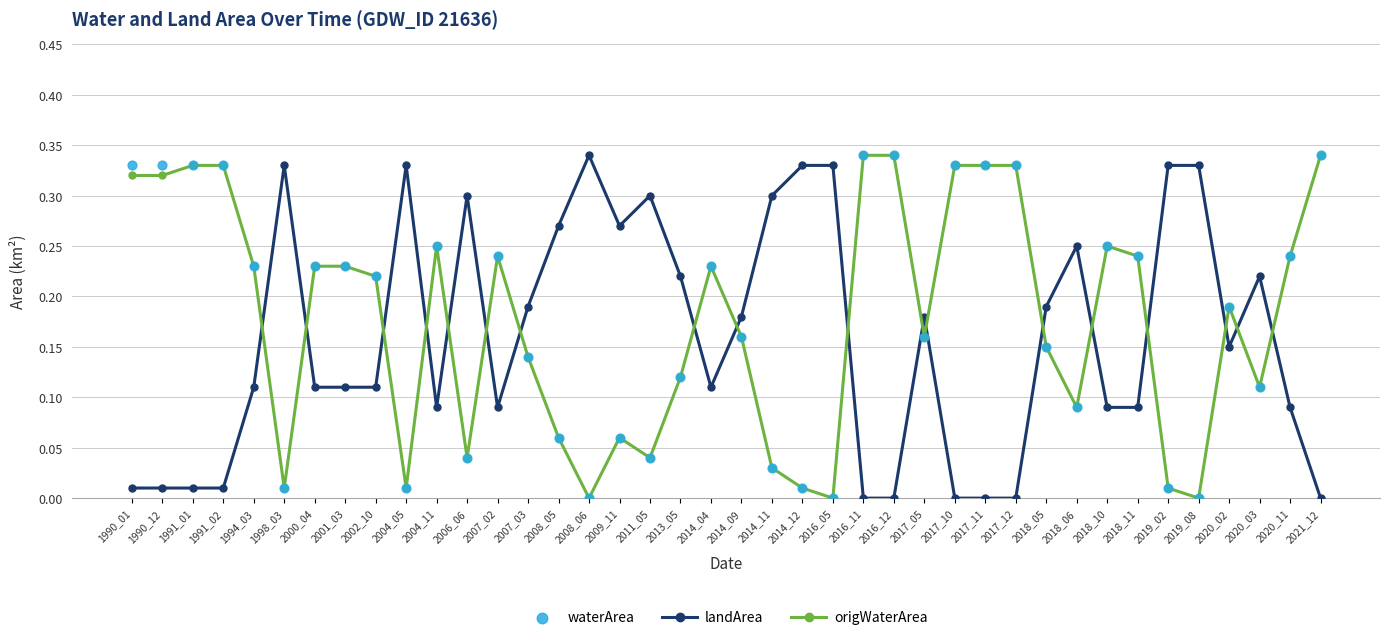

At which category is the sum across all series the highest?

2016_11